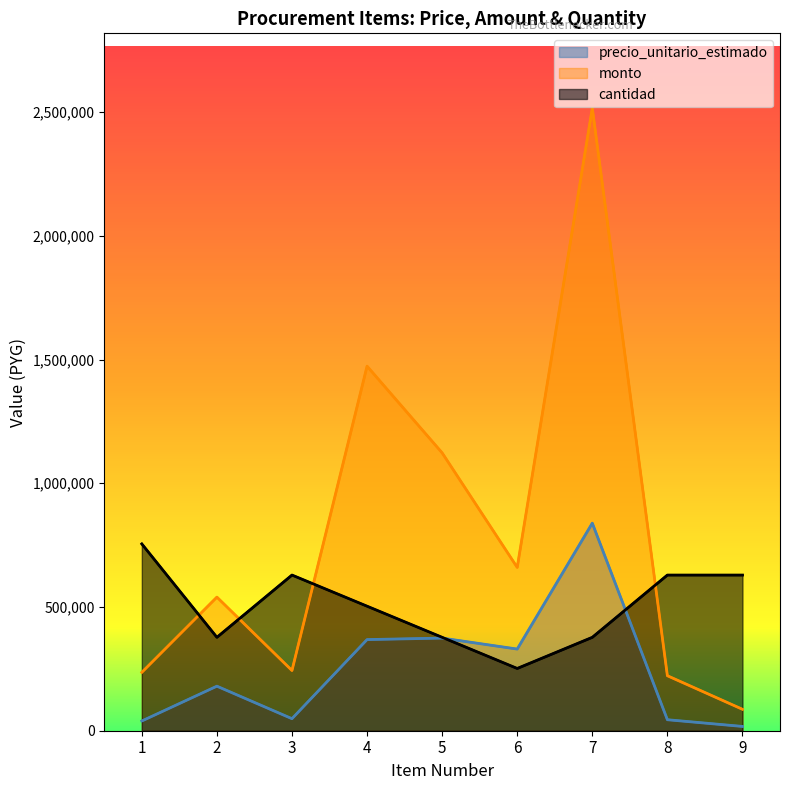

The precio_unitario_estimado series shows 48667.0 at 3. True or false?

True